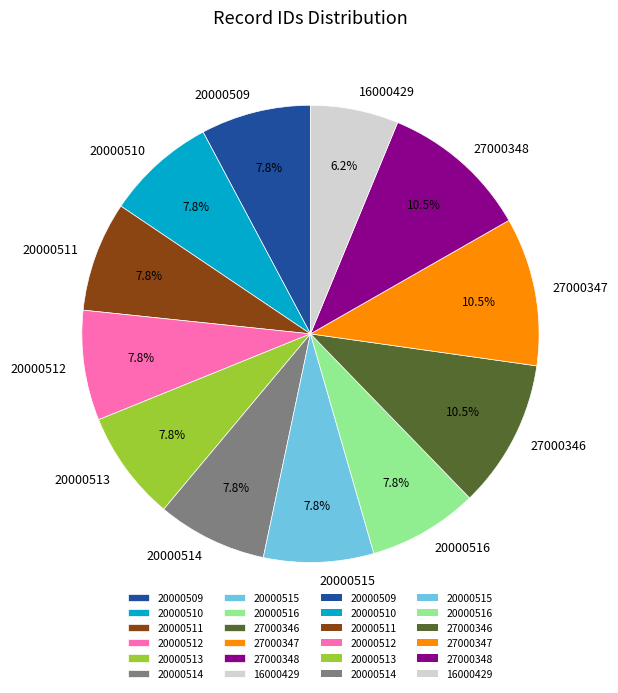

Approximately how many times larger is the value at 27000347 compared to 27000346?

1.0